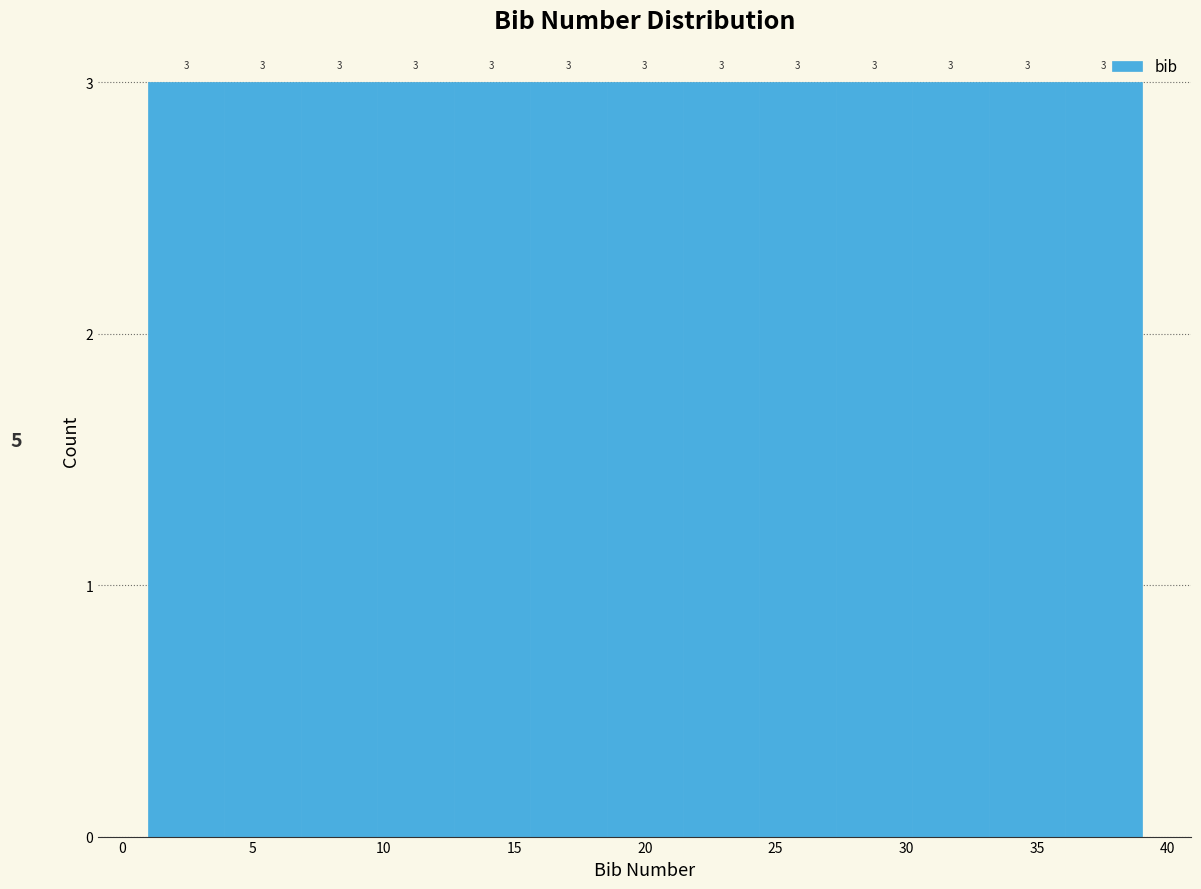

What is the height of the bar covering 15.5 to 18.5 on the x-axis? The bar edges are not printed on the chart, so give them approximately, as read against the axis.

3